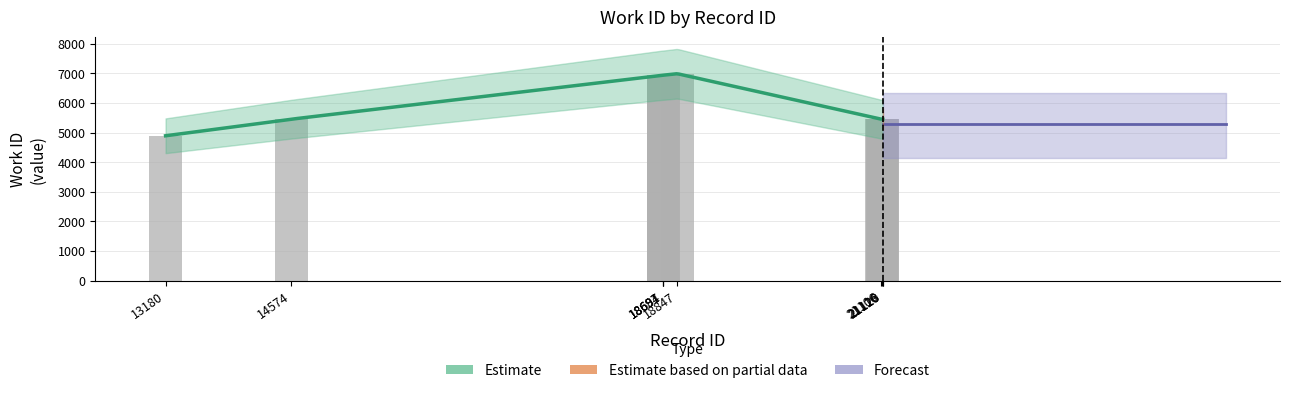

At which label does the data first exceed 5452?

18687